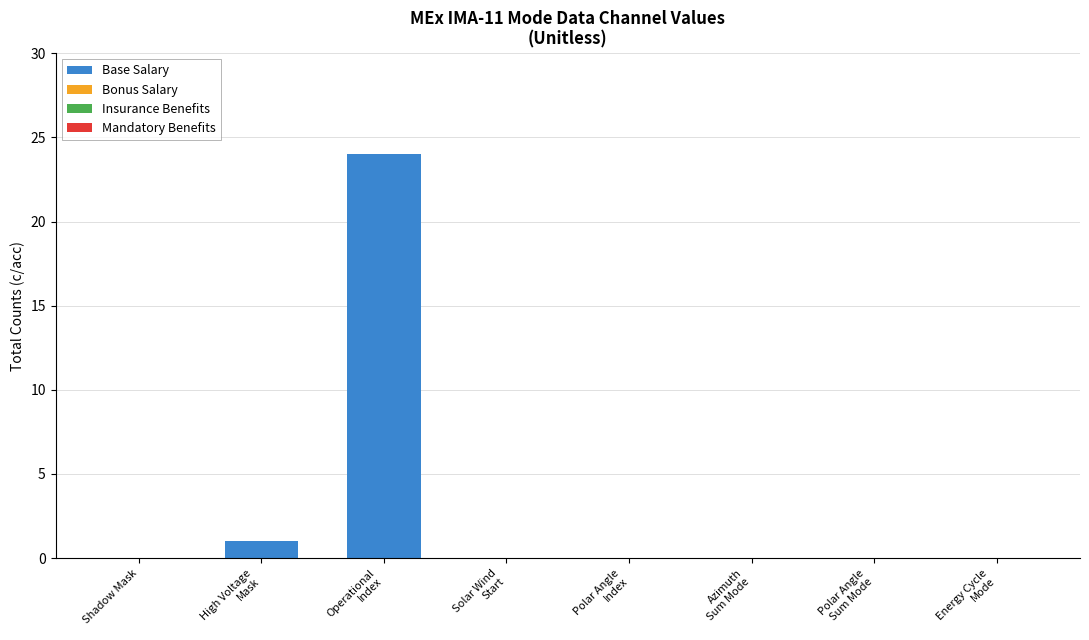

How many distinct data groups are displayed?

1